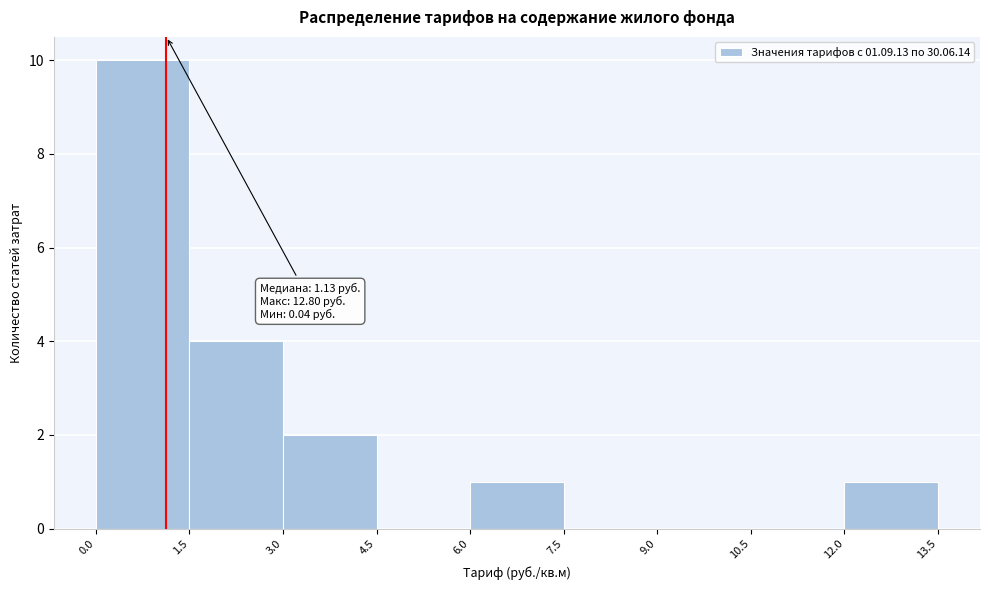

Over which range of the x-axis is the bar tallest?

0.0 to 1.5